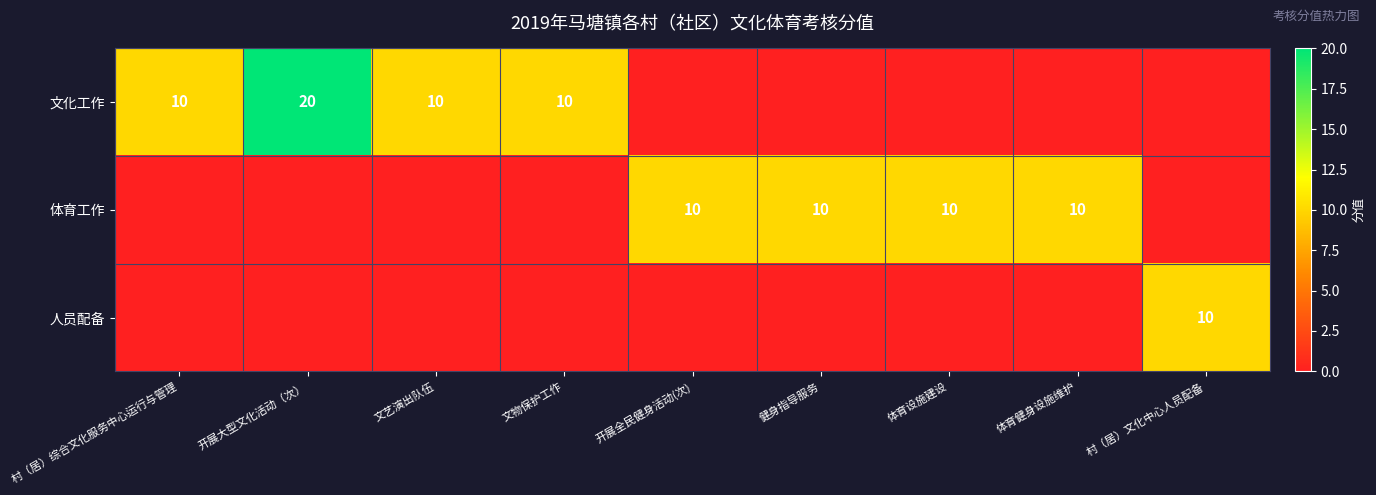

The value of 人员配备 at 村（居）文化中心人员配备 is 10. True or false?

True